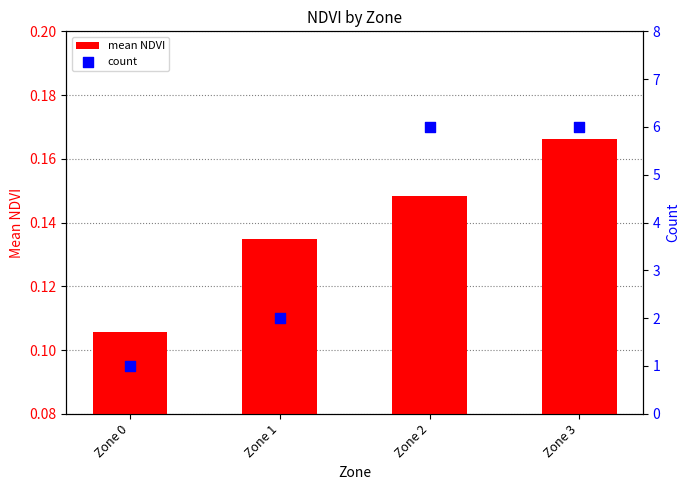

At how many categories does at least one series exceed 4?

2